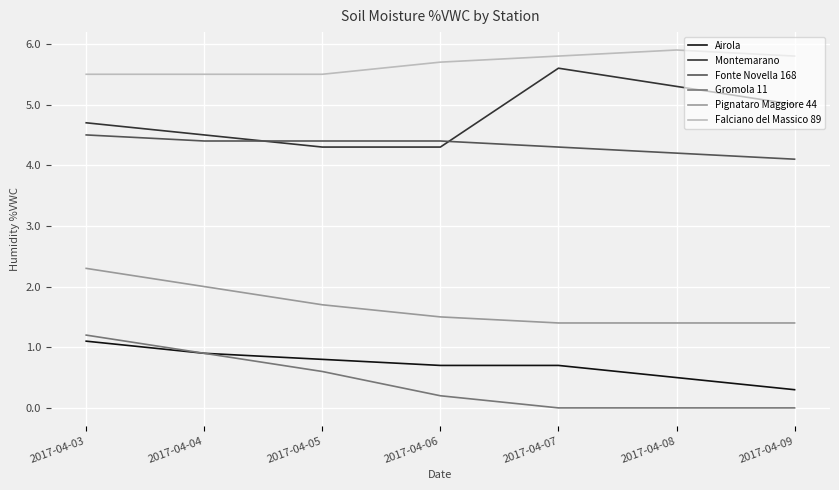

The value of Gromola 11 at 2017-04-05 is 0.6. True or false?

True